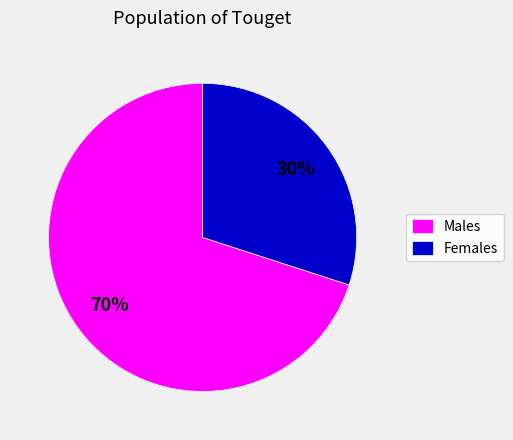

To the nearest percent, what is the average slice percentage?

50%